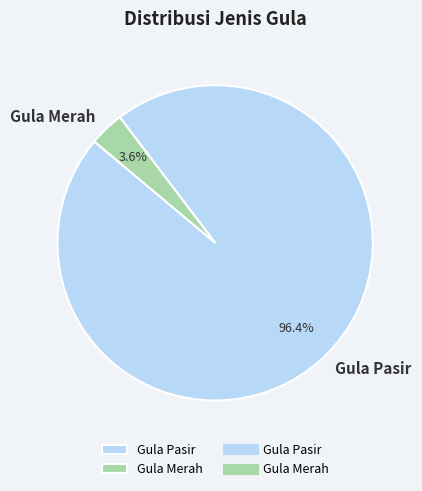

Which slice is the largest?

Gula Pasir